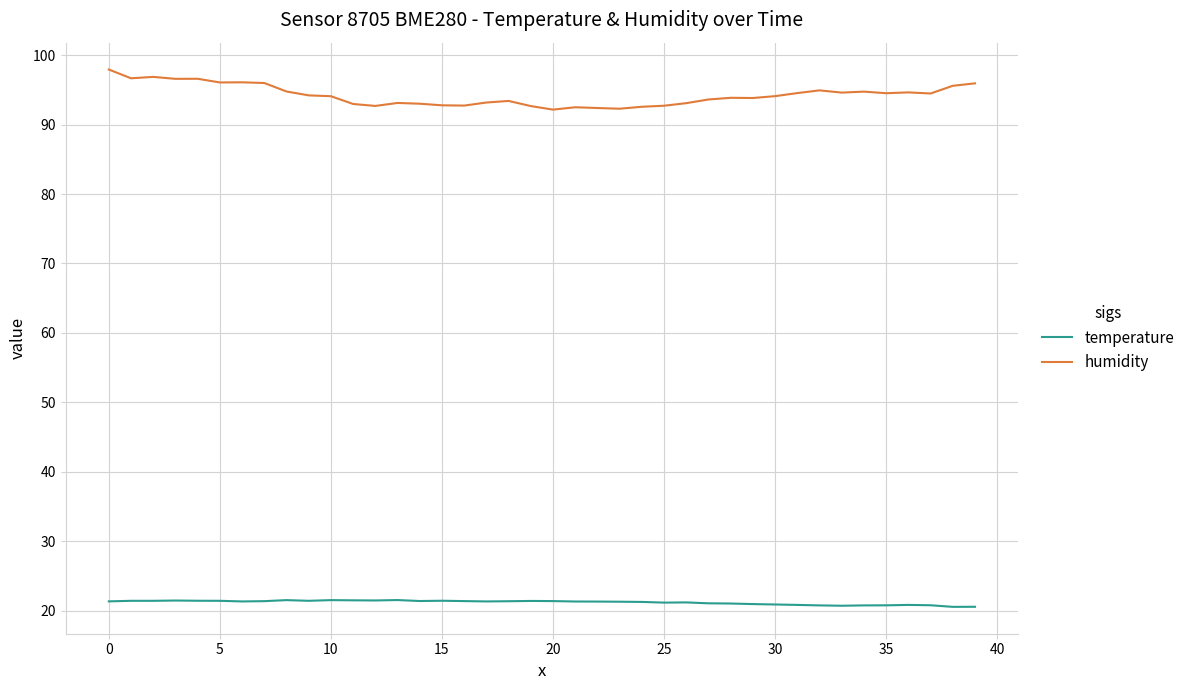

Which series has the largest range (max minus min)?

humidity